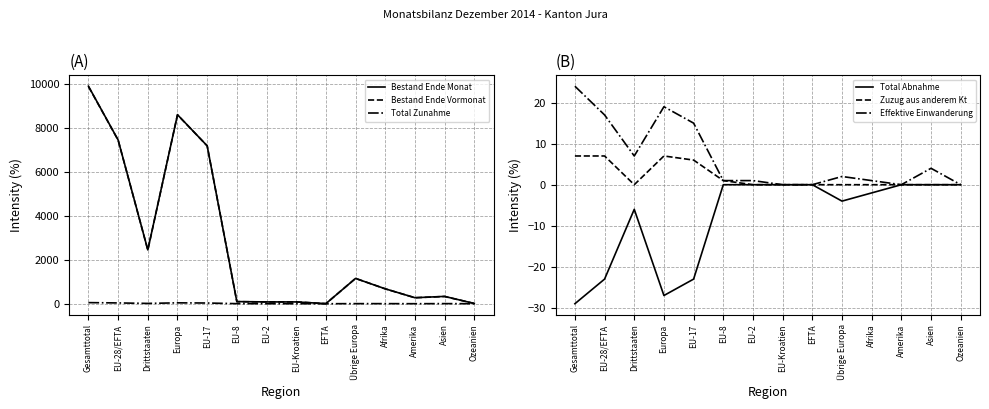

Does the chart have visible grid lines?

Yes